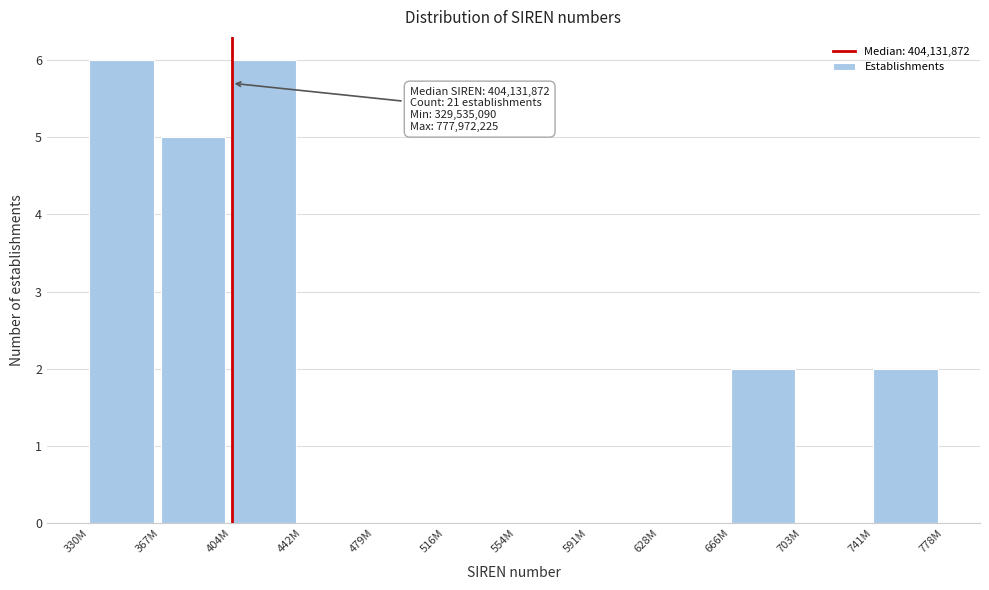

Reading left to right, what are all the values shown in this chart?

330M=6	367M=5	404M=6	442M=0	479M=0	516M=0	554M=0	591M=0	628M=0	666M=2	703M=0	741M=2